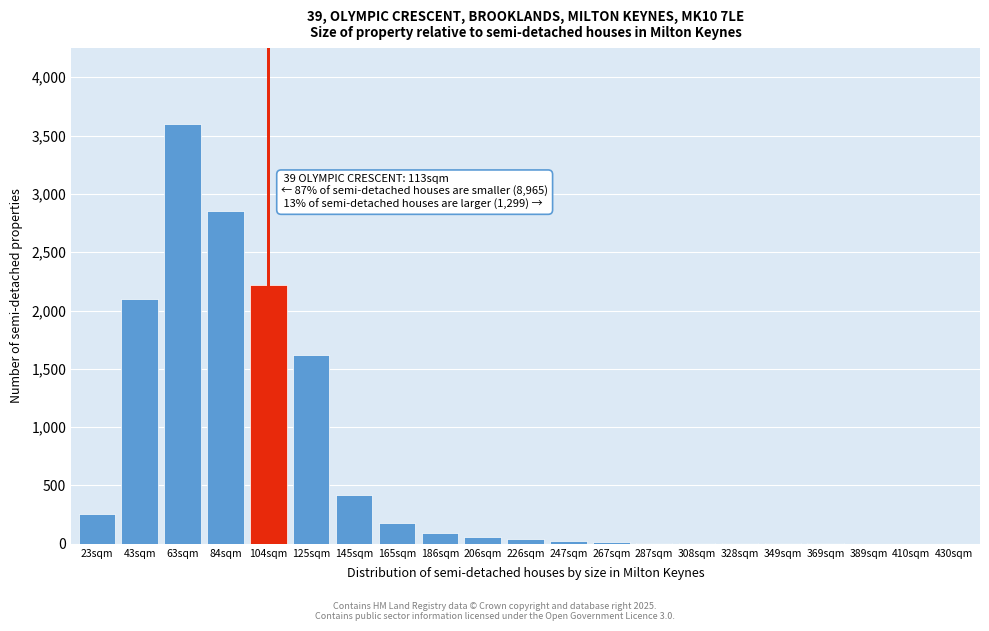

What is the sum of all values?

13510